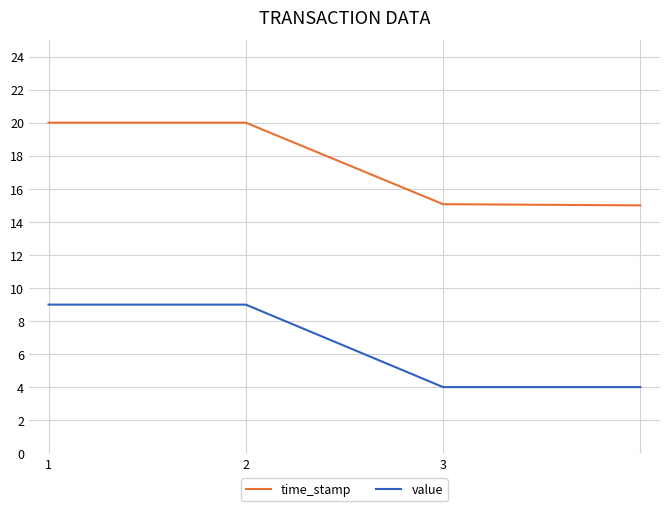

Which series has the largest total across all categories?

time_stamp